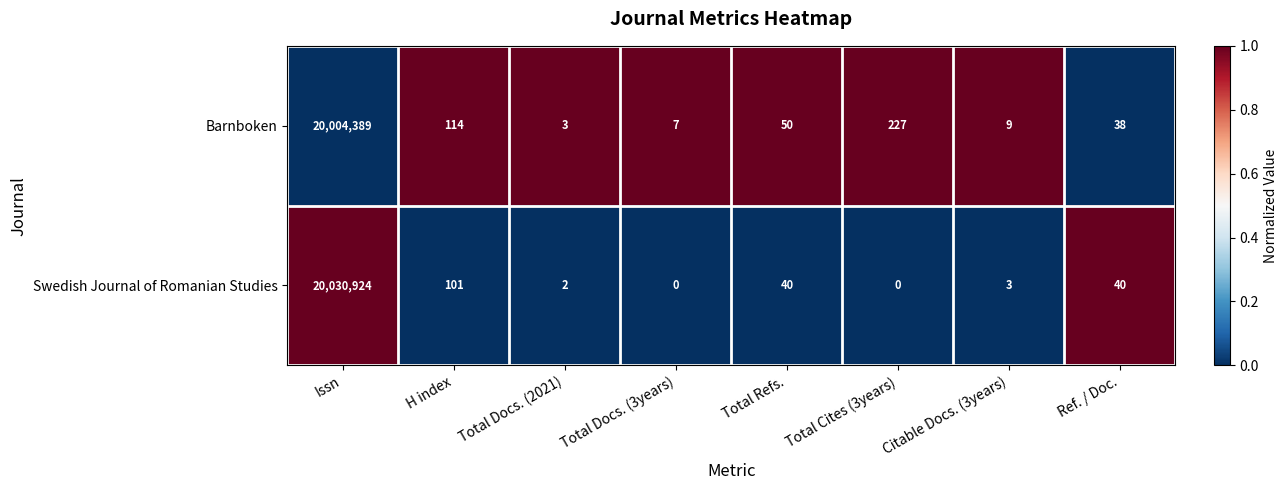

Reading right to left, transcribe all the data shown in this chart.

Barnboken: Ref. / Doc.=38	Citable Docs. (3years)=9	Total Cites (3years)=227	Total Refs.=50	Total Docs. (3years)=7	Total Docs. (2021)=3	H index=114	Issn=20004389
Swedish Journal of Romanian Studies: Ref. / Doc.=40	Citable Docs. (3years)=3	Total Cites (3years)=0	Total Refs.=40	Total Docs. (3years)=0	Total Docs. (2021)=2	H index=101	Issn=20030924